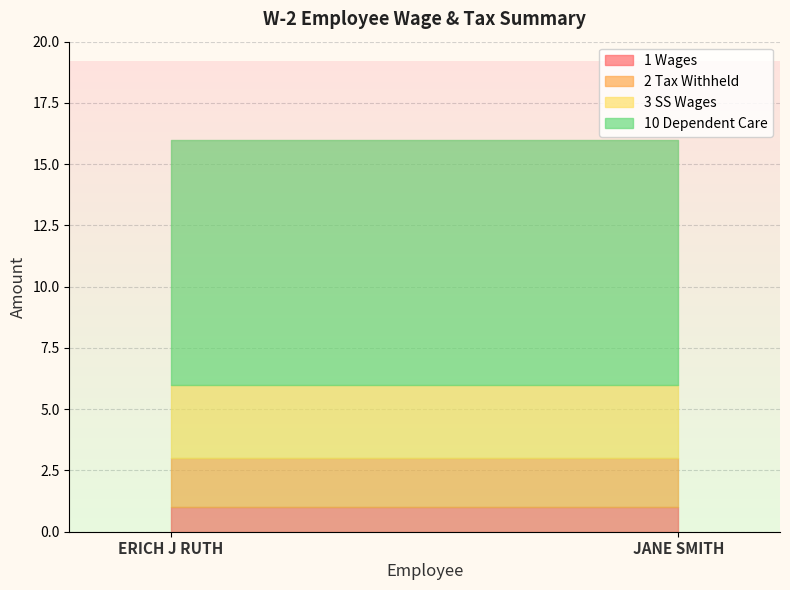

What is the total value across all series at JANE SMITH?

16